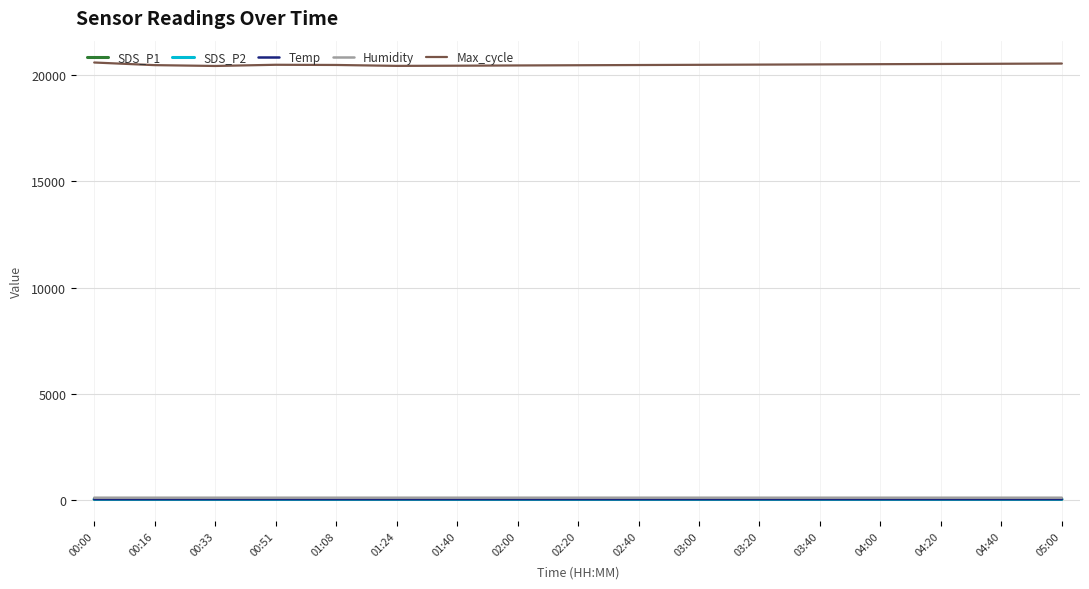

Which series has the largest range (max minus min)?

Max_cycle